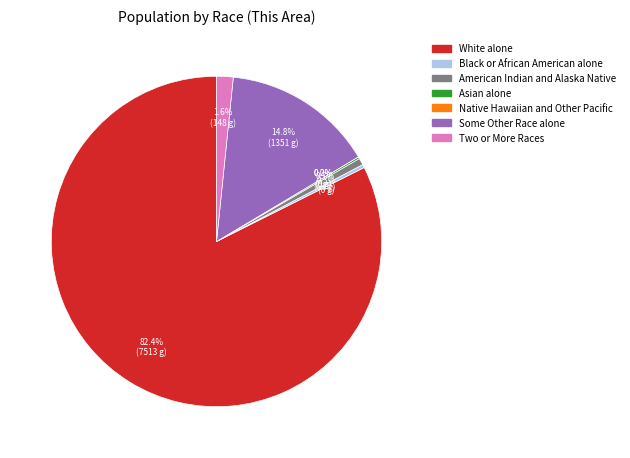

What percentage is the American Indian and Alaska Native slice, to the nearest percent?

1%